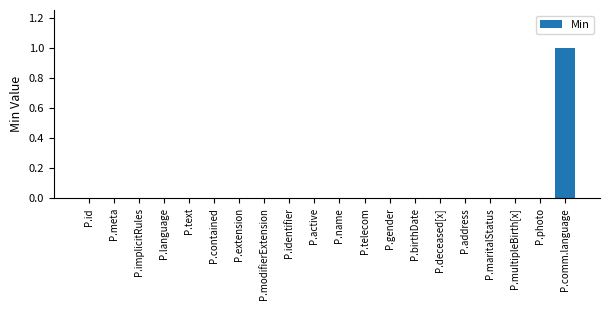

Count the values in the range 0 to 1.

20